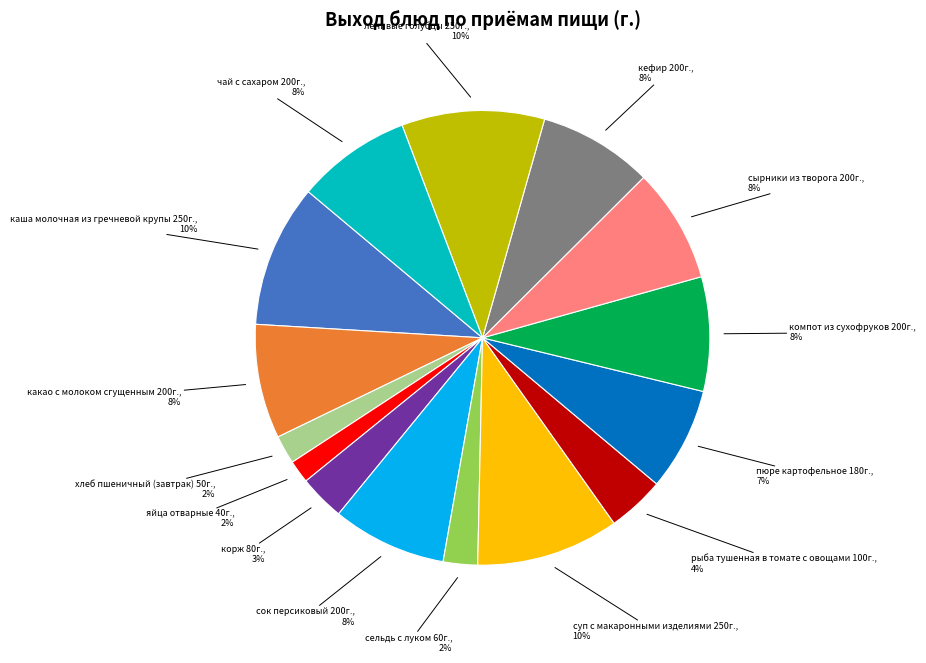

Does any single category account for the majority?

No